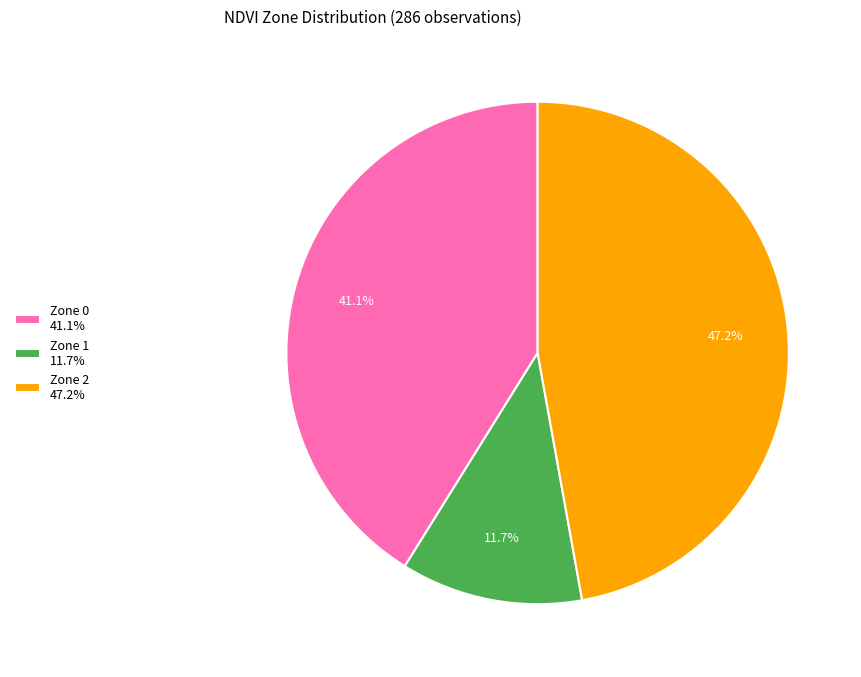

Which category has the smallest portion of the pie?

Zone 1 11.7%